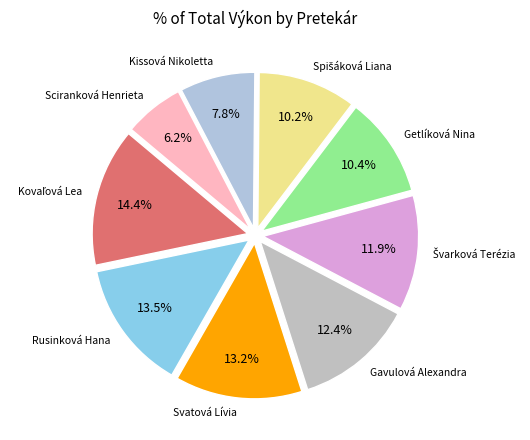

Count the number of slices in the pie.

9